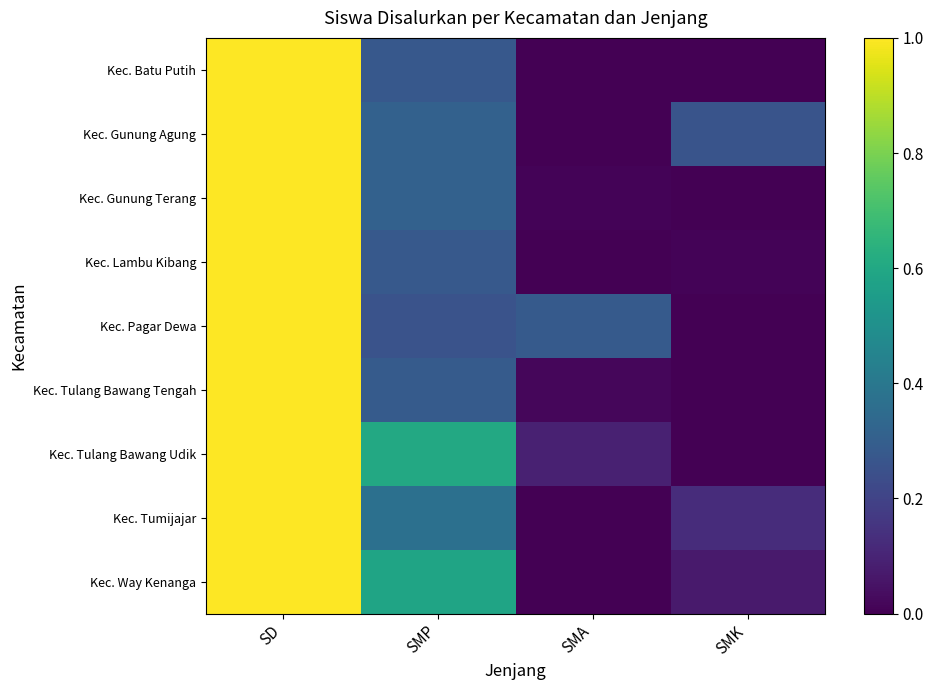

What is the spread (max minus min) of values at SMP?

0.3